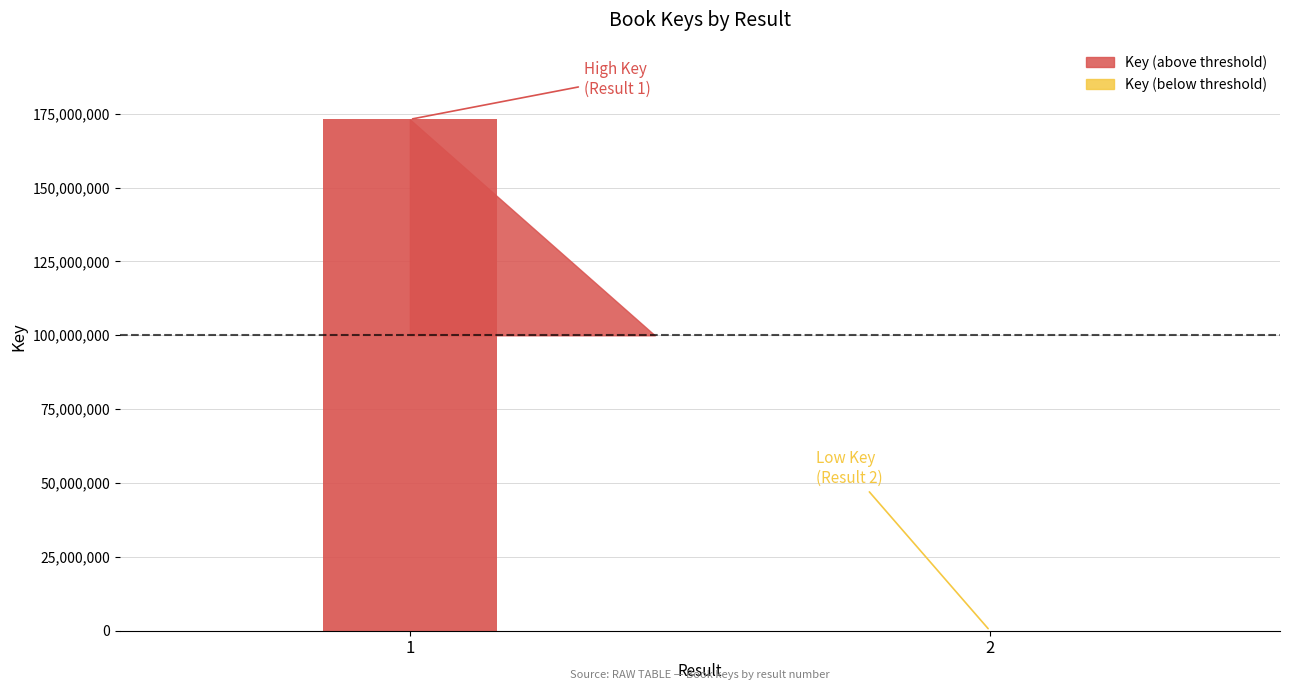

What is the minimum value shown in the chart?

182